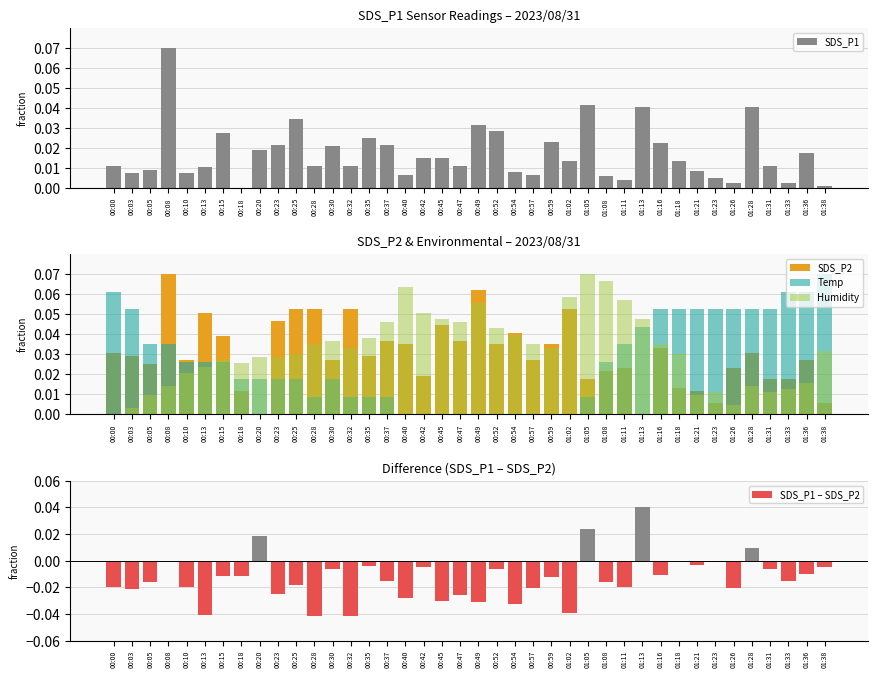

What are all the series names shown in the legend?

SDS_P1, SDS_P2, Temp, Humidity, SDS_P1 – SDS_P2